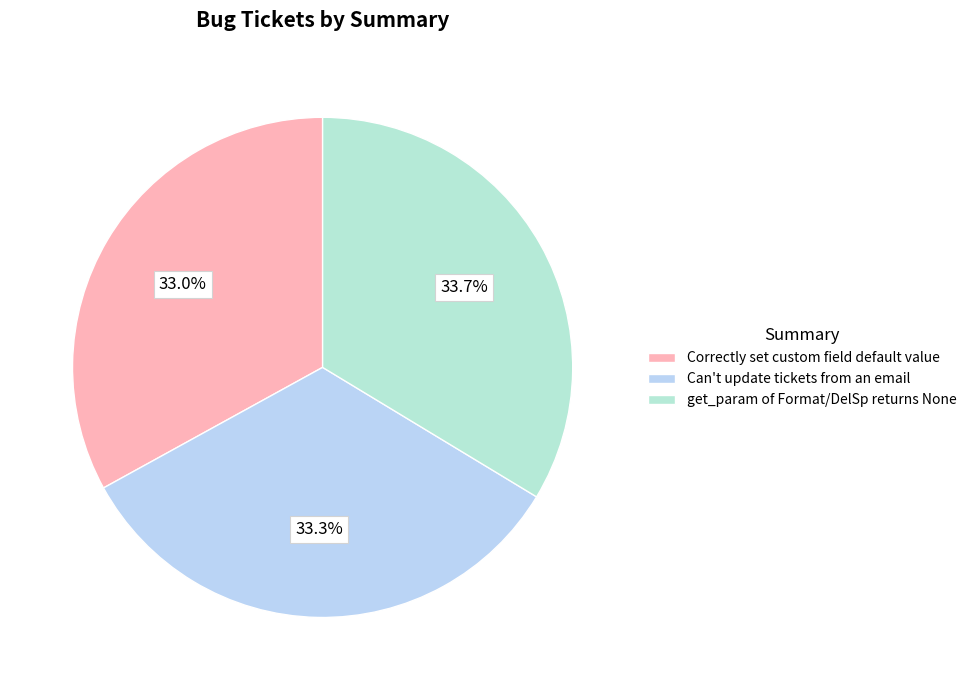

How many segments does this pie chart have?

3